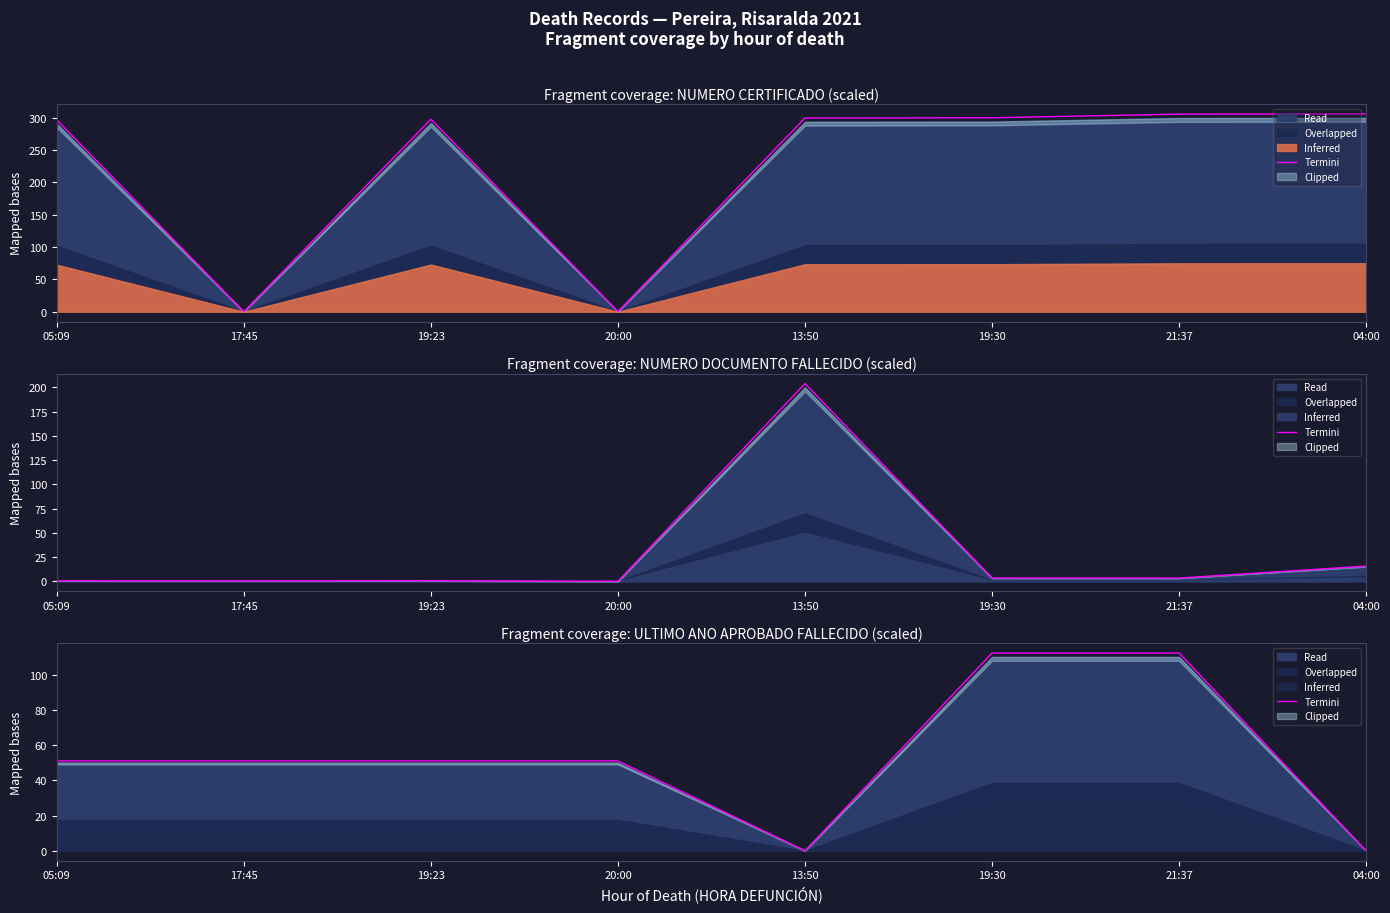

What is the label of the 1st point from the left?

05:09